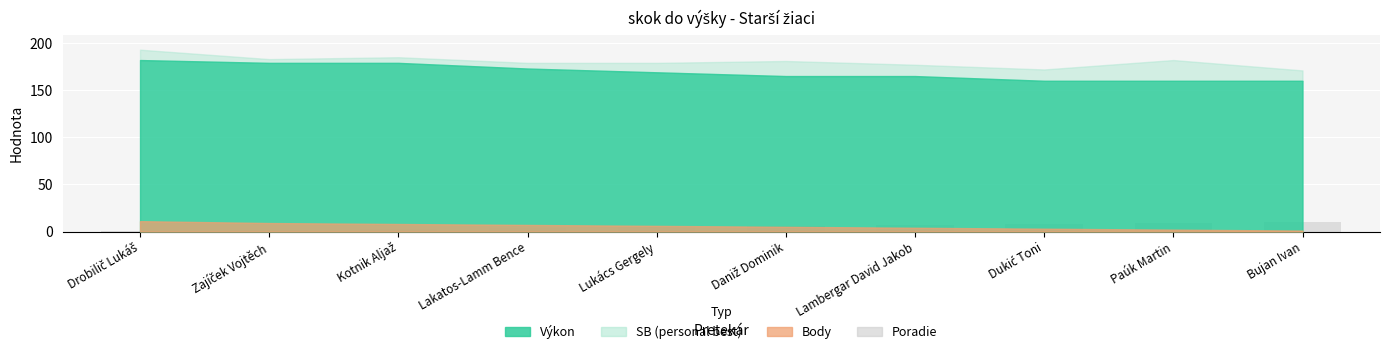

The value at Paúk Martin is 9. True or false?

True